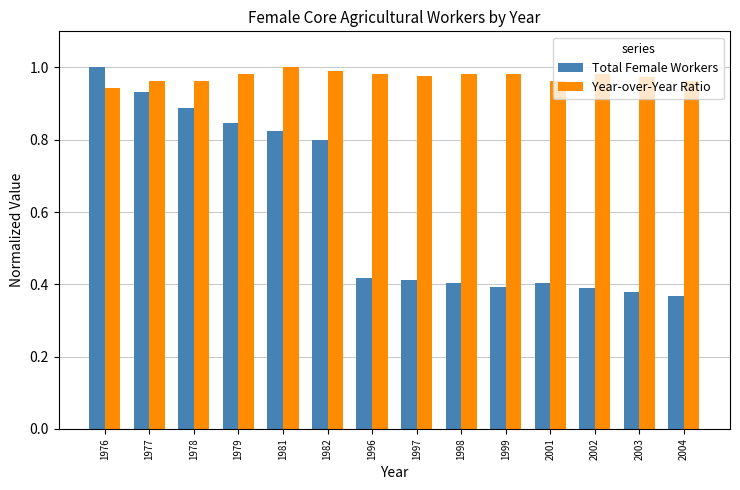

How many Year-over-Year Ratio values are between 0 and 1?

14